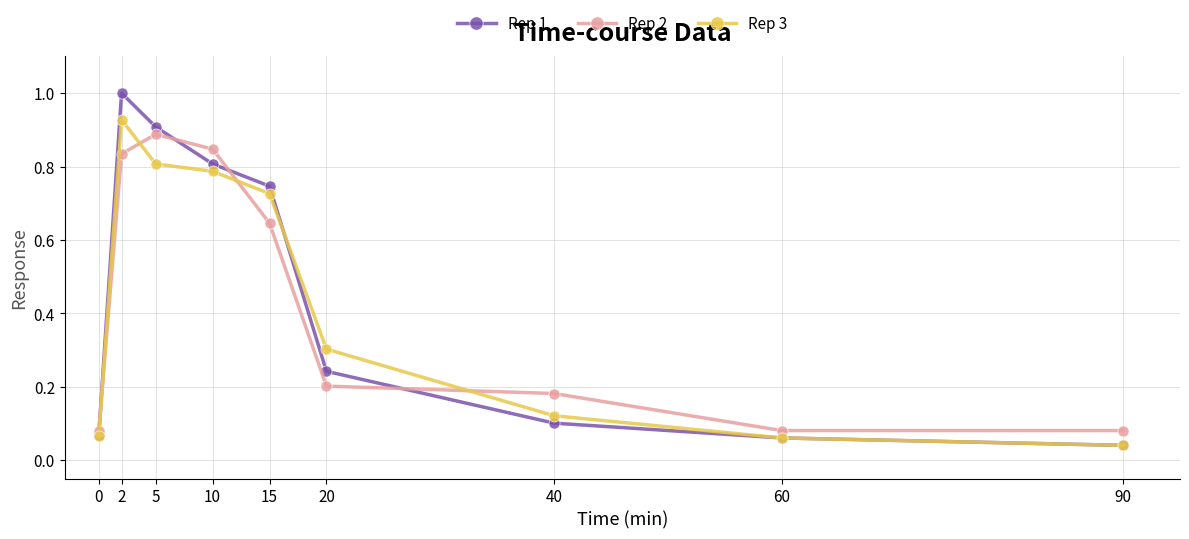

What are all the series names shown in the legend?

Rep 1, Rep 2, Rep 3